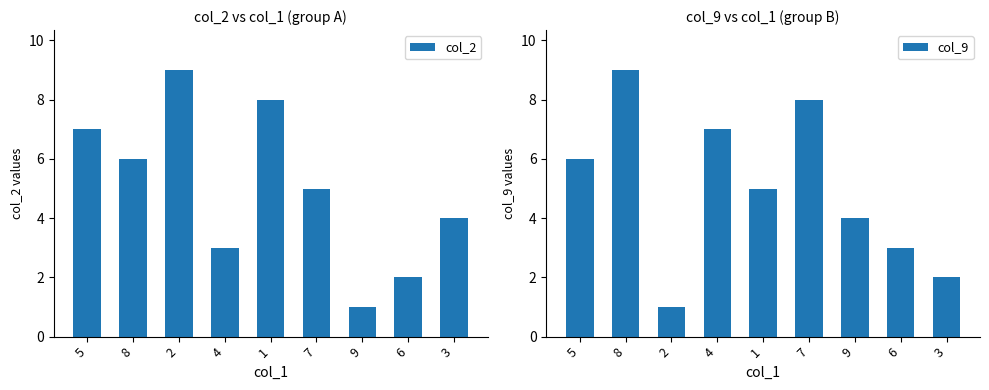

Which series has the largest total across all categories?

col_2